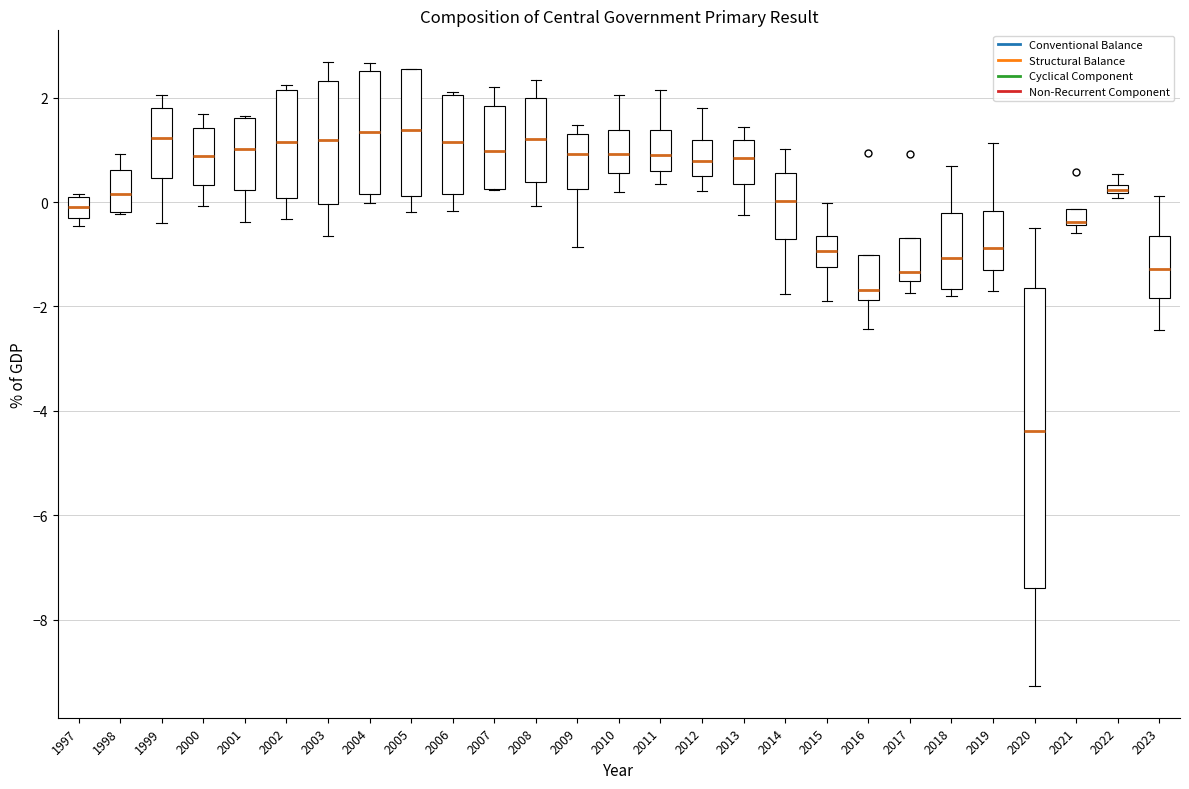

Which box has the lowest median line?

2020